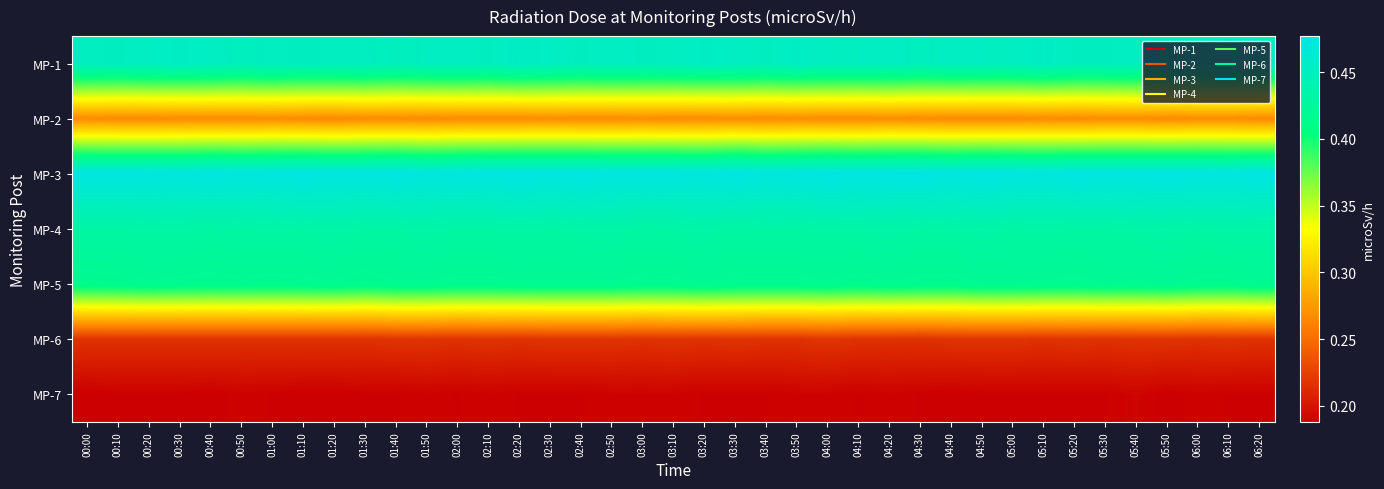

At how many categories does at least one series exceed 0?

39